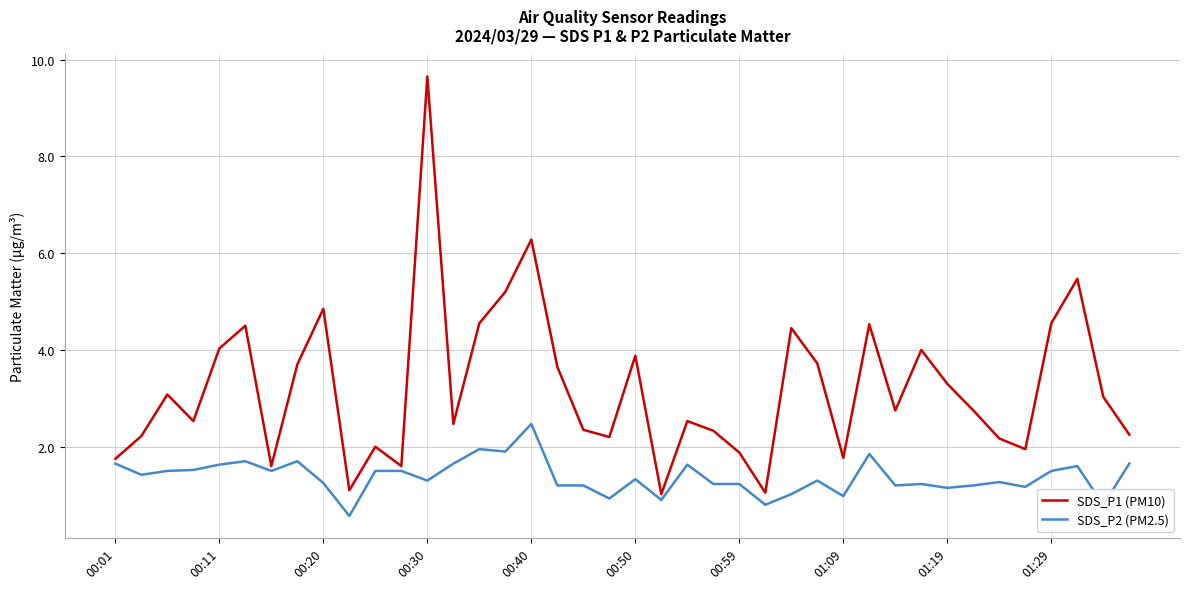

Which series has the largest total across all categories?

SDS_P1 (PM10)